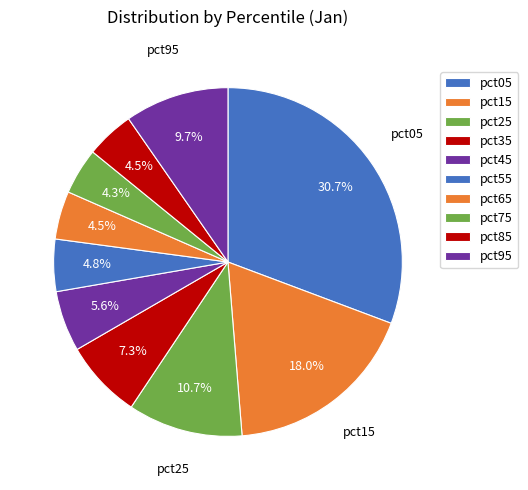

How many slices are in this pie chart?

10